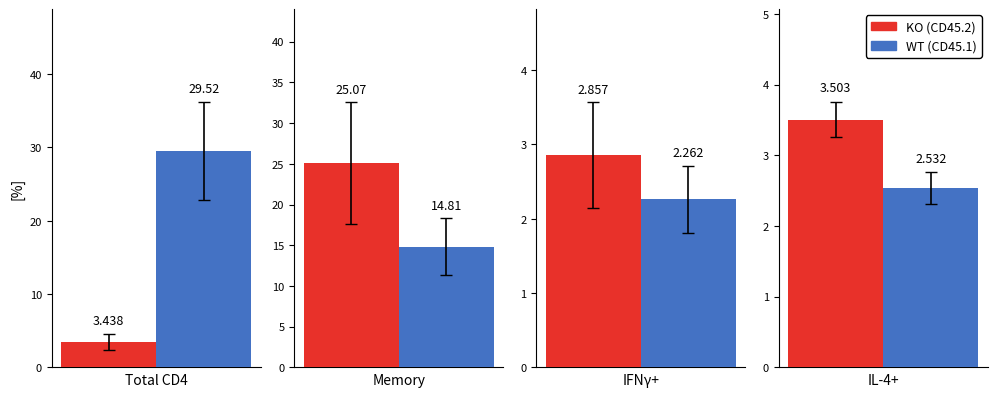

Reading left to right, list all the values displayed in this chart.

KO (CD45.2): Total CD4=3.4	Memory=25.1	IFNγ+=2.9	IL-4+=3.5
WT (CD45.1): Total CD4=29.5	Memory=14.8	IFNγ+=2.3	IL-4+=2.5